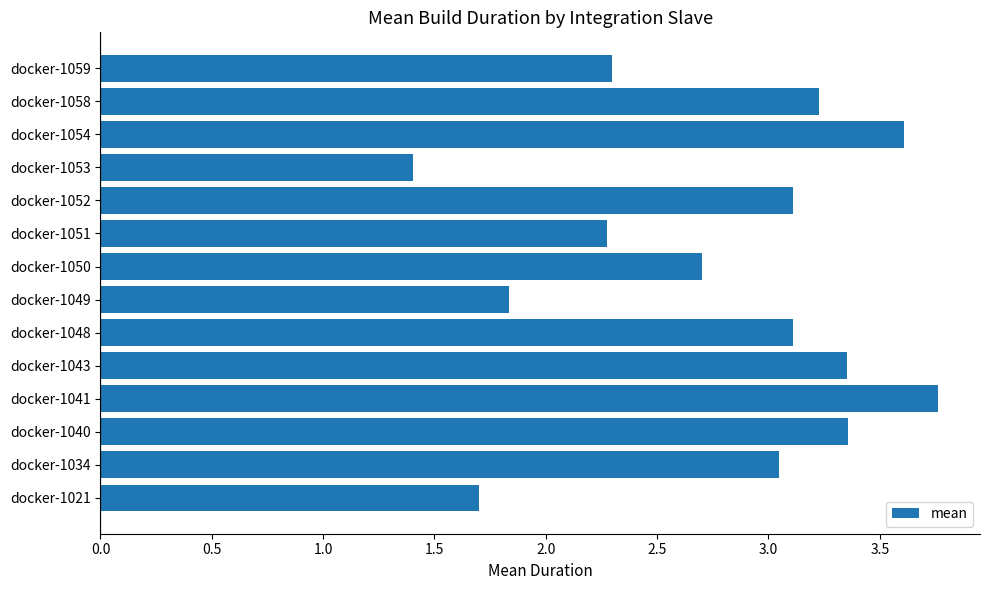

True or false: the data shows 2.3 at docker-1051.

True